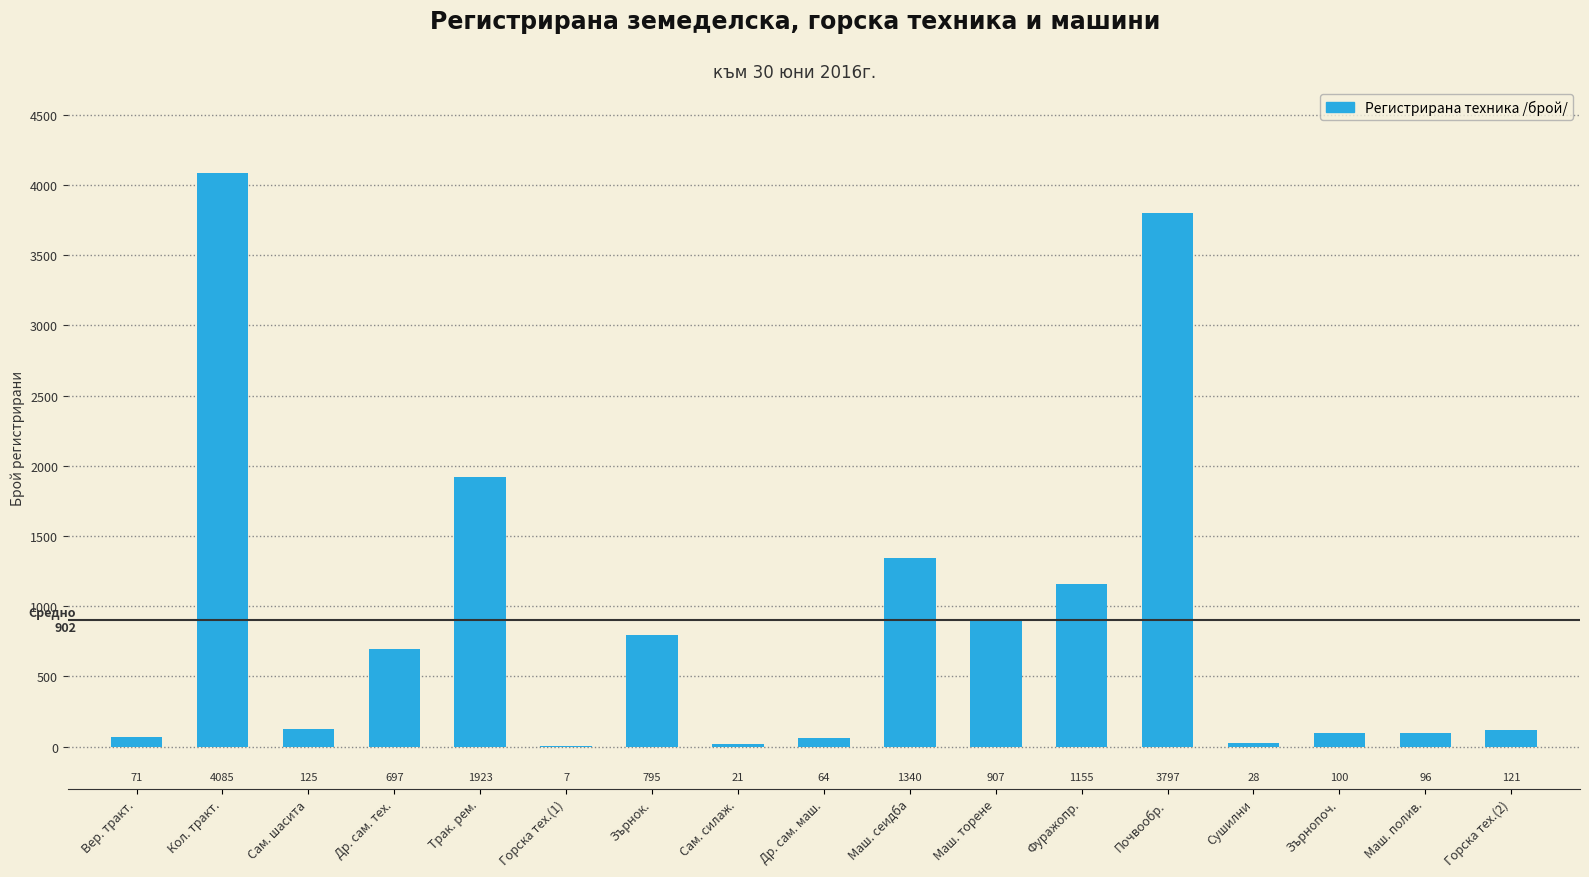

Reading right to left, what are all the values shown in this chart?

Горска тех.(2)=121	Маш. полив.=96	Зърнопоч.=100	Сушилни=28	Почвообр.=3797	Фуражопр.=1155	Маш. торене=907	Маш. сеидба=1340	Др. сам. маш.=64	Сам. силаж.=21	Зърнок.=795	Горска тех.(1)=7	Трак. рем.=1923	Др. сам. тех.=697	Сам. шасита=125	Кол. тракт.=4085	Вер. тракт.=71